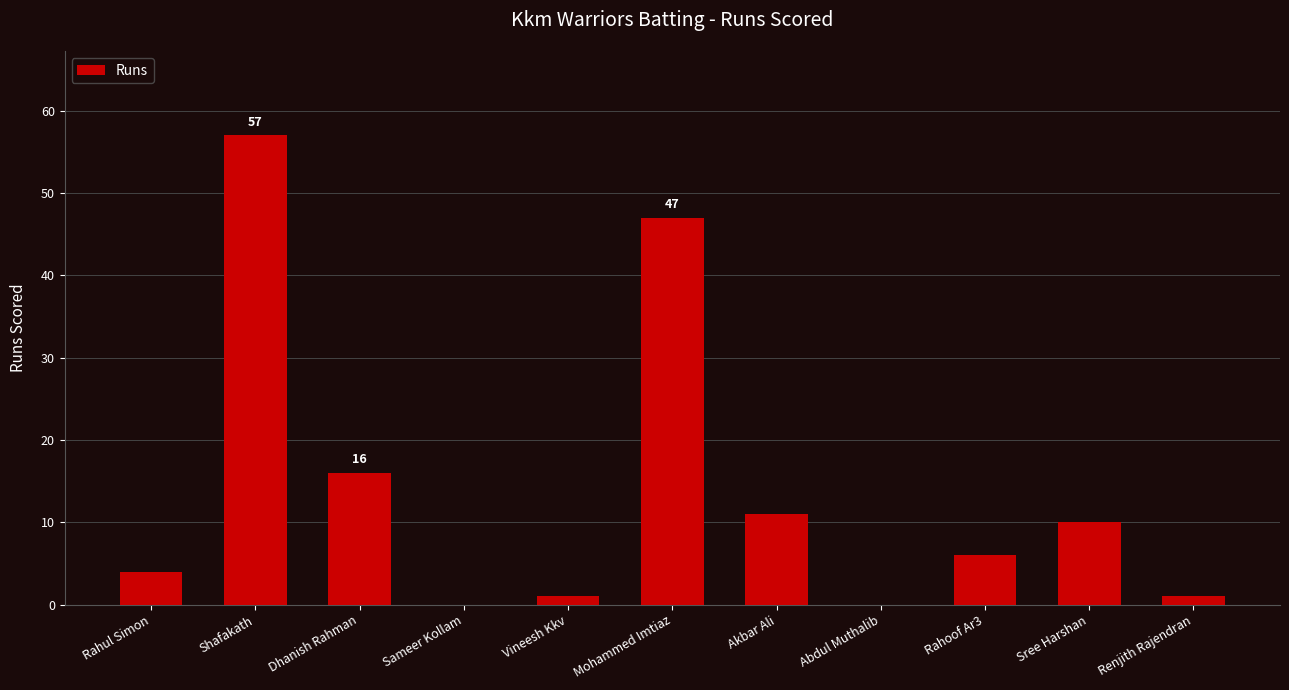

Between Renjith Rajendran and Sree Harshan, which is larger?

Sree Harshan